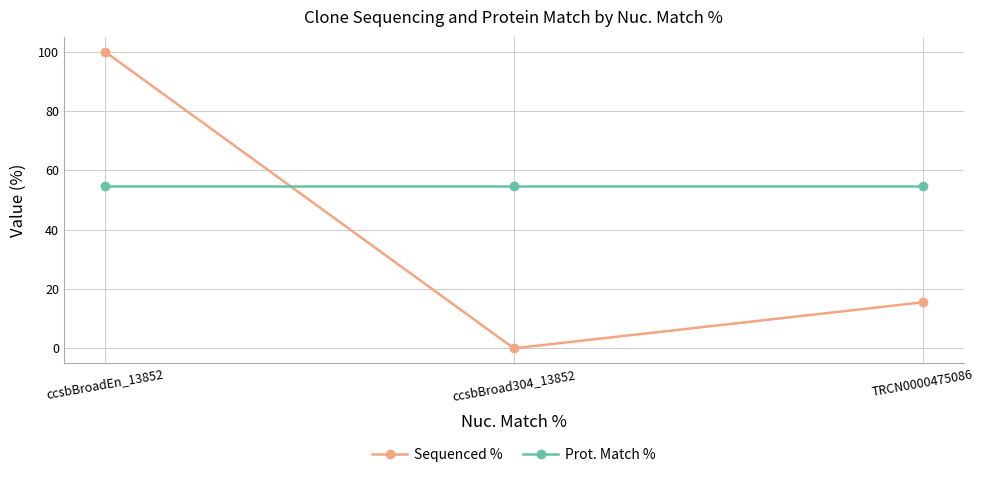

Which series has the widest spread of values?

Sequenced %